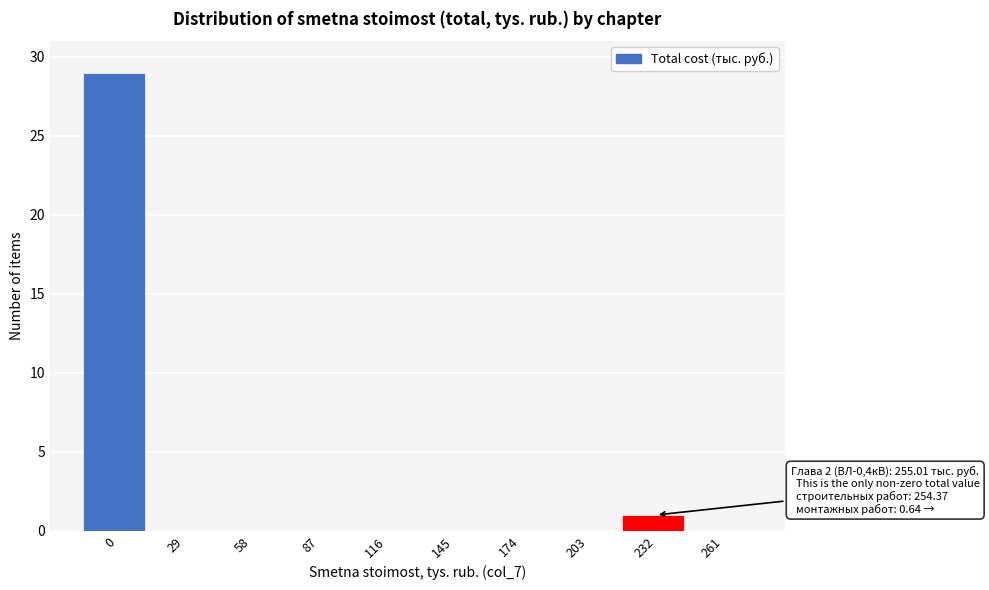

Reading right to left, transcribe all the data shown in this chart.

261=0	232=1	203=0	174=0	145=0	116=0	87=0	58=0	29=0	0=29